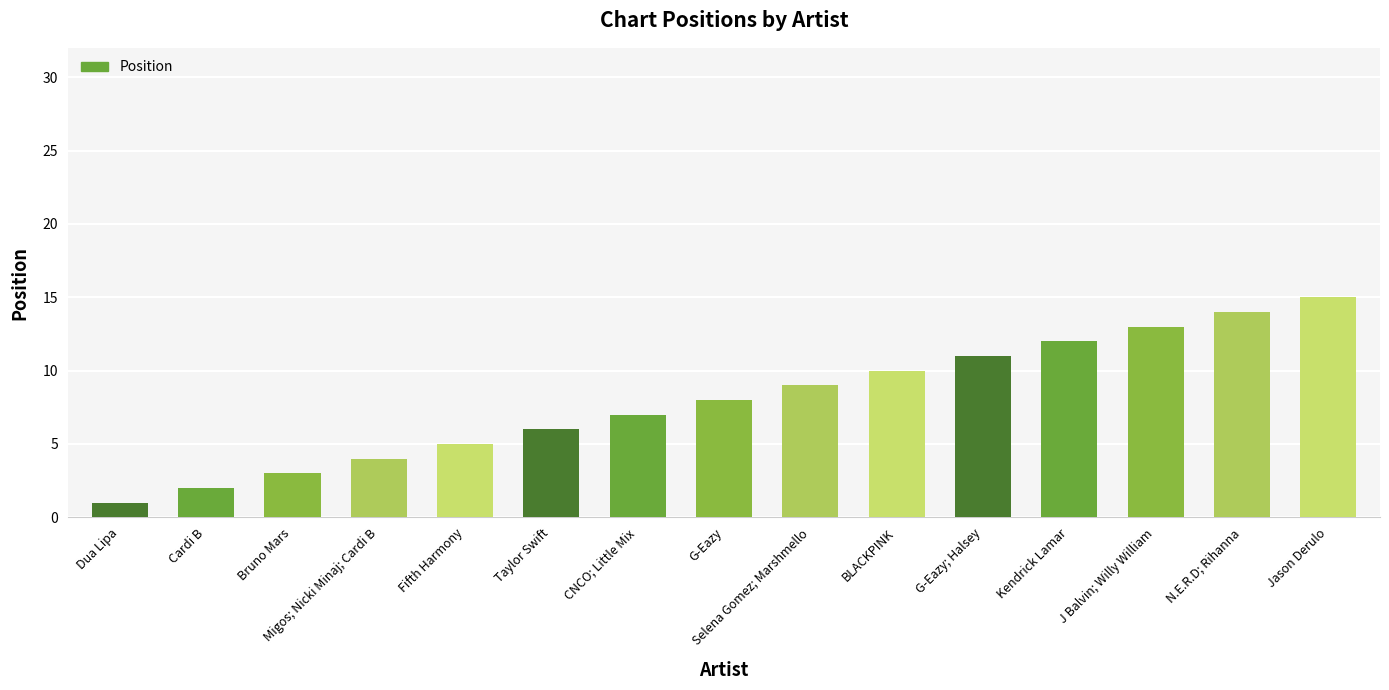

How many data points does each series have?

15